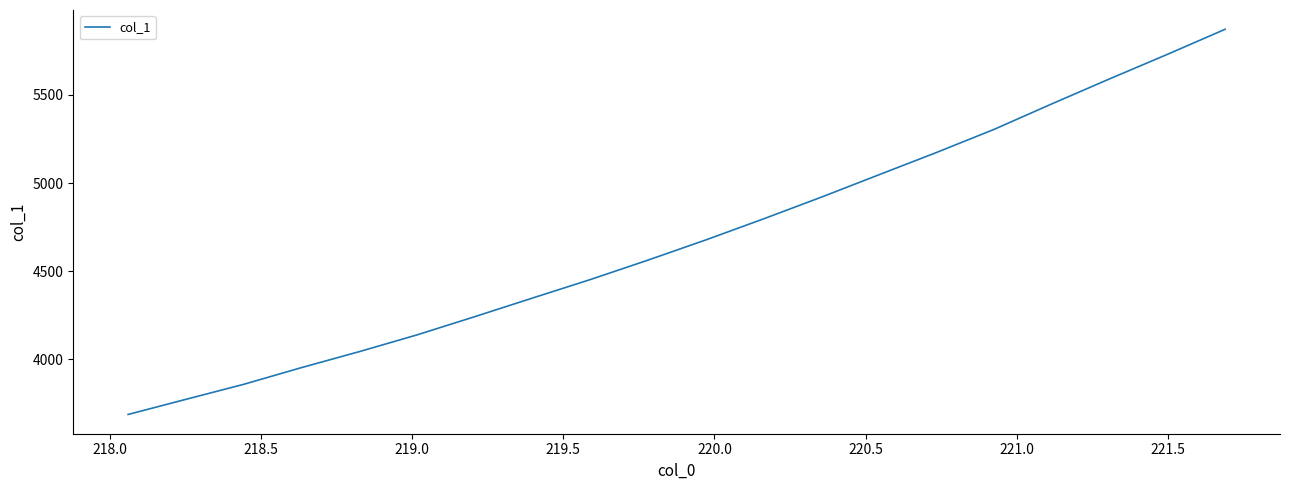

What is the minimum value shown in the chart?

3687.6